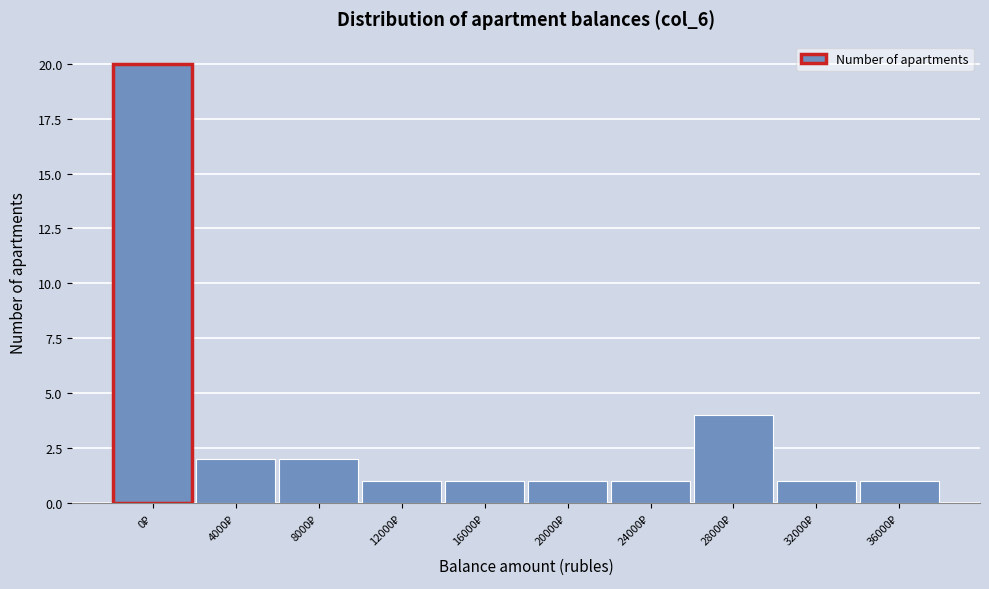

Reading left to right, transcribe all the data shown in this chart.

20	2	2	1	1	1	1	4	1	1